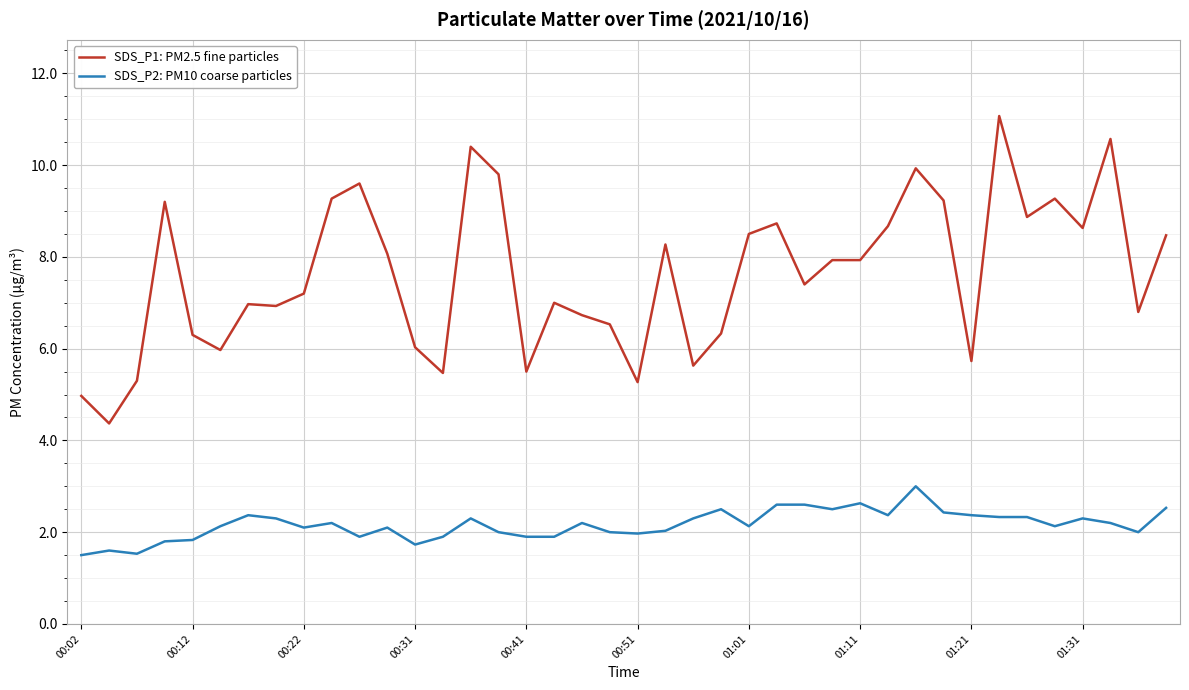

List the series in order of their peak value, lowest first.

SDS_P2: PM10 coarse particles, SDS_P1: PM2.5 fine particles